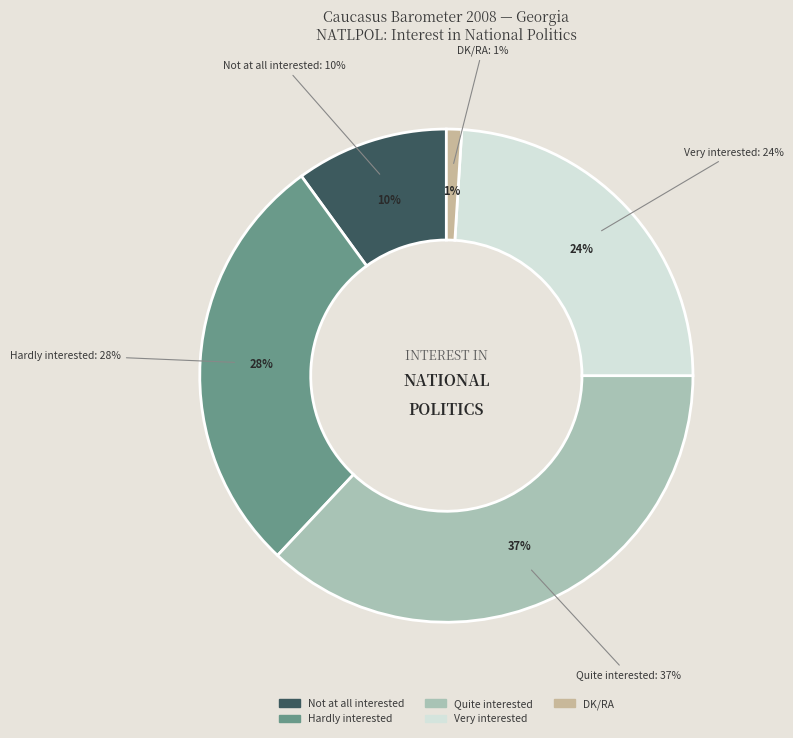

Does DK/RA represent more than half of the total?

No